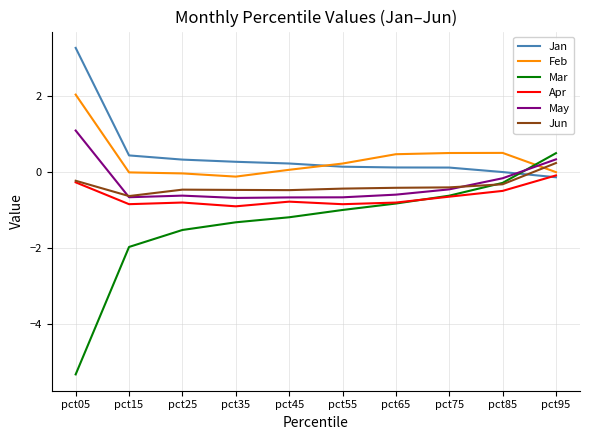

Is it true that May equals -0.5 at pct75?

True